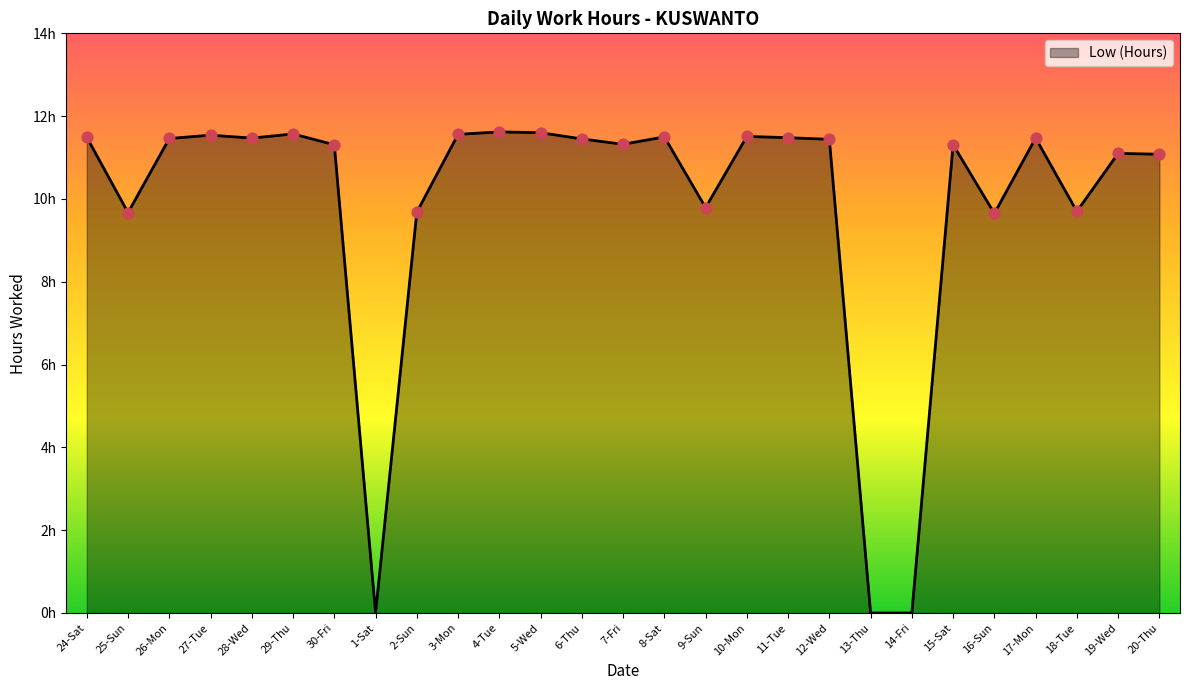

Which has a higher value, 10-Mon or 24-Sat?

10-Mon